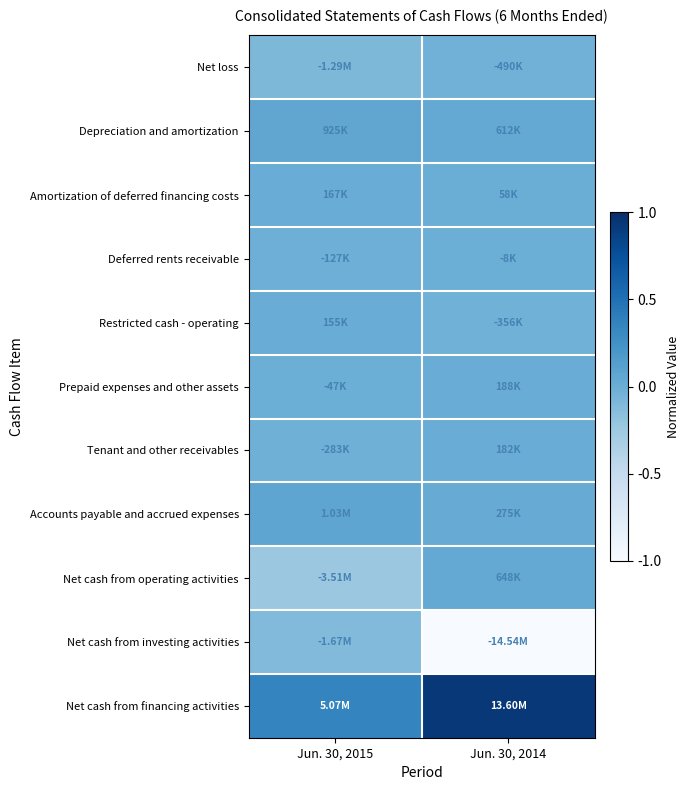

Reading left to right, extract all data points from this chart.

Net loss: Jun. 30, 2015=0.5	Jun. 30, 2014=0.5
Depreciation and amortization: Jun. 30, 2015=0.5	Jun. 30, 2014=0.5
Amortization of deferred financing costs: Jun. 30, 2015=0.5	Jun. 30, 2014=0.5
Deferred rents receivable: Jun. 30, 2015=0.5	Jun. 30, 2014=0.5
Restricted cash - operating: Jun. 30, 2015=0.5	Jun. 30, 2014=0.5
Prepaid expenses and other assets: Jun. 30, 2015=0.5	Jun. 30, 2014=0.5
Tenant and other receivables: Jun. 30, 2015=0.5	Jun. 30, 2014=0.5
Accounts payable and accrued expenses: Jun. 30, 2015=0.5	Jun. 30, 2014=0.5
Net cash from operating activities: Jun. 30, 2015=0.4	Jun. 30, 2014=0.5
Net cash from investing activities: Jun. 30, 2015=0.4	Jun. 30, 2014=0.0
Net cash from financing activities: Jun. 30, 2015=0.7	Jun. 30, 2014=1.0